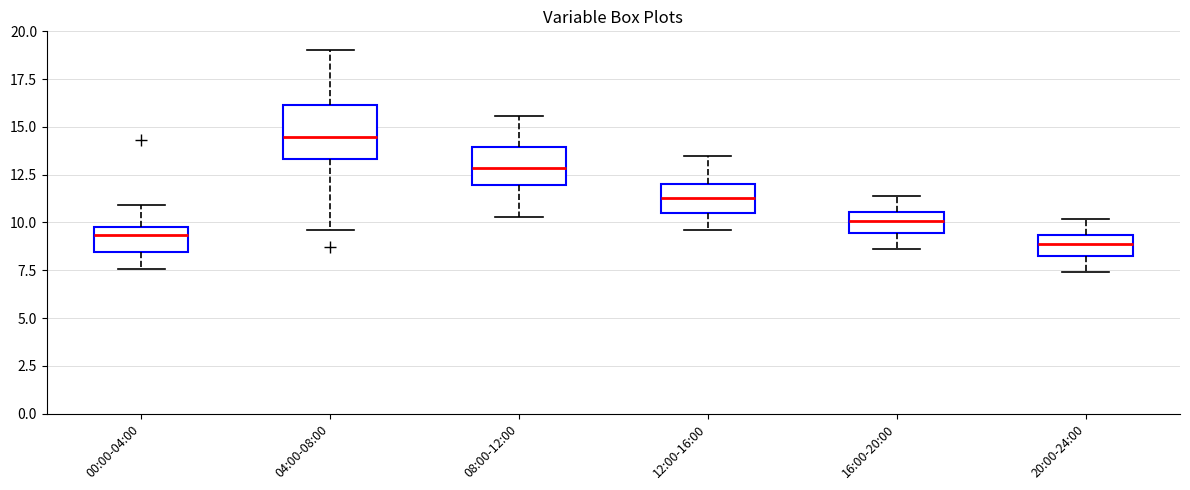

Comparing the boxes themselves (not the whiskers), which one is the tallest?

04:00-08:00